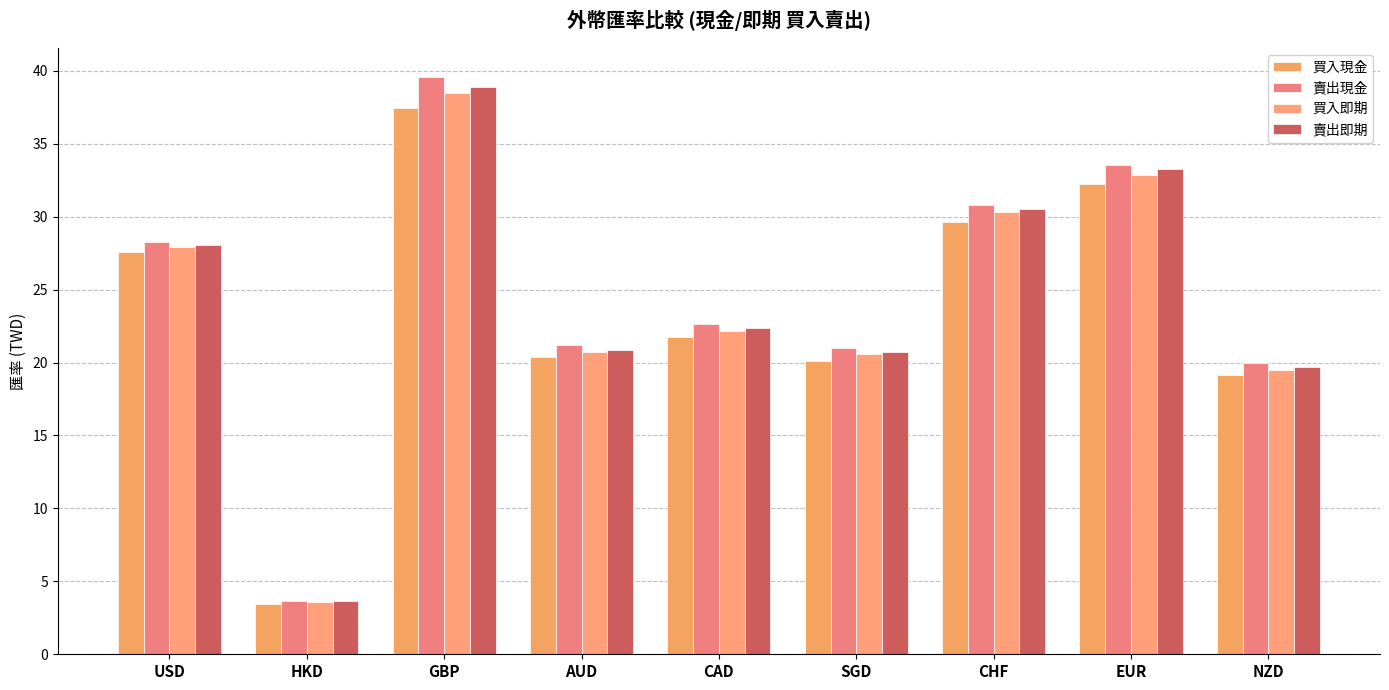

At how many categories does at least one series exceed 26?

4